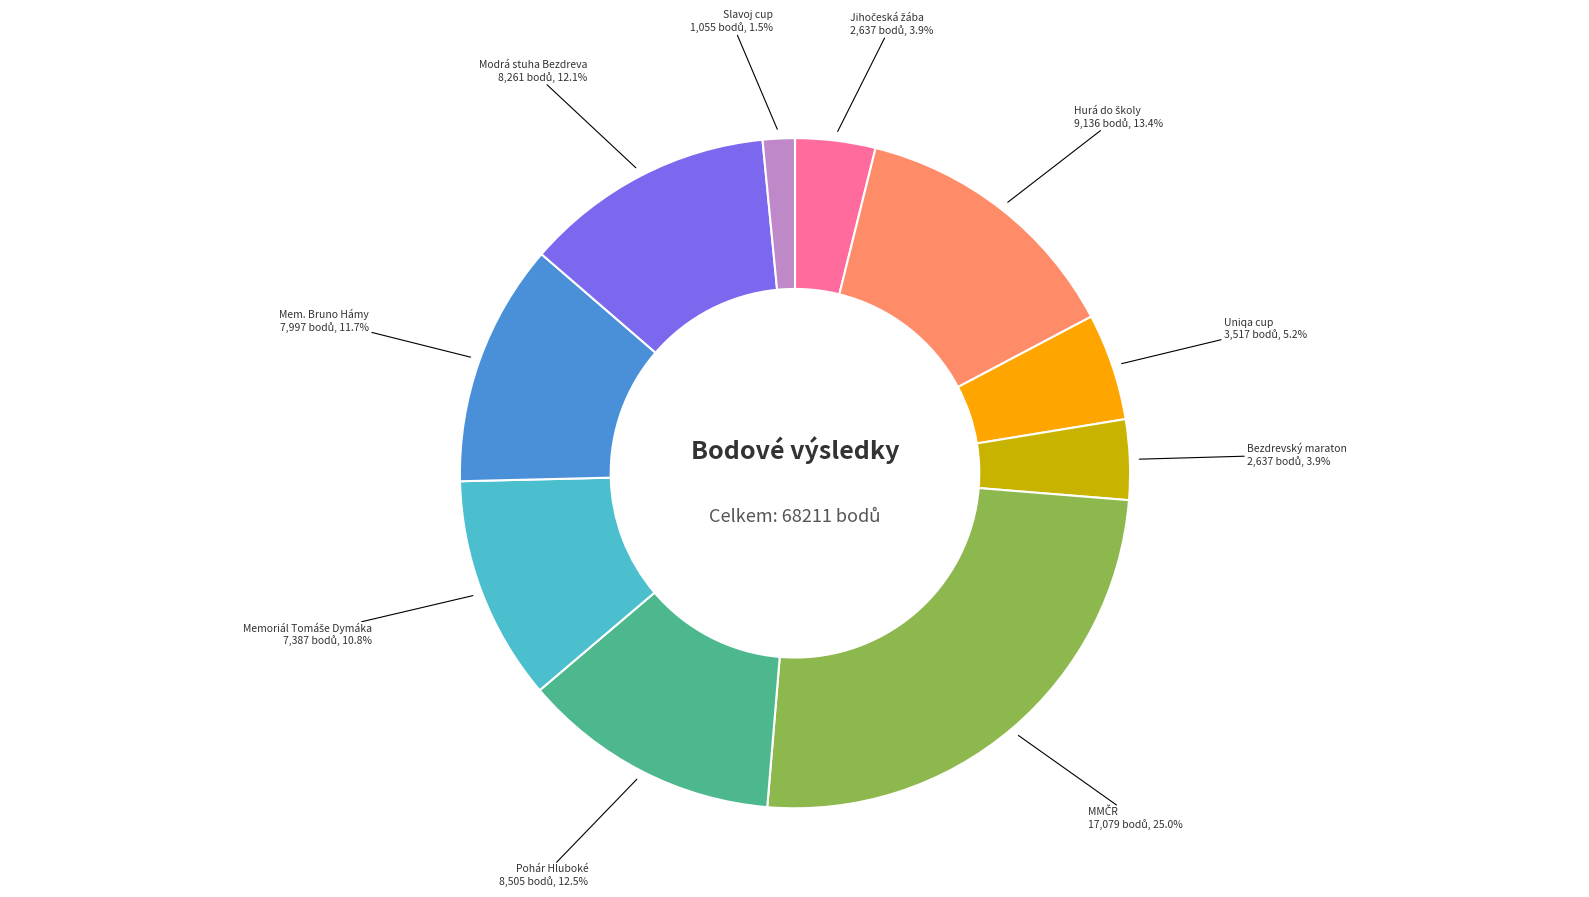

Count the number of slices in the pie.

10